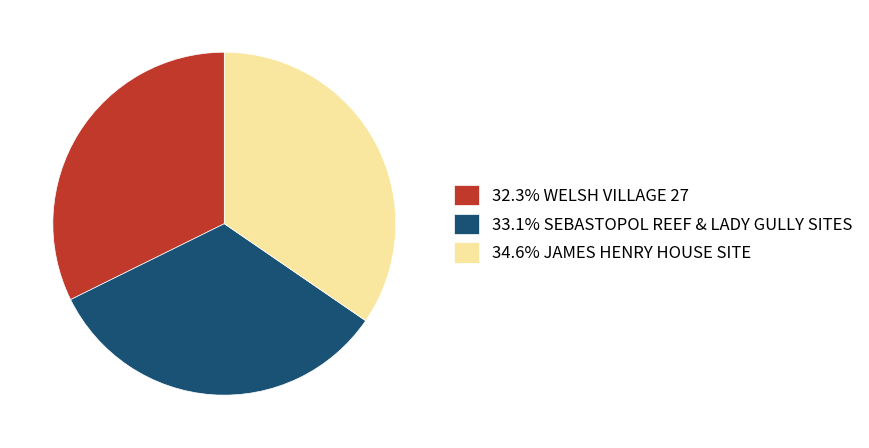

Do 34.6% JAMES HENRY HOUSE SITE and 33.1% SEBASTOPOL REEF & LADY GULLY SITES together represent more than half of the pie?

Yes